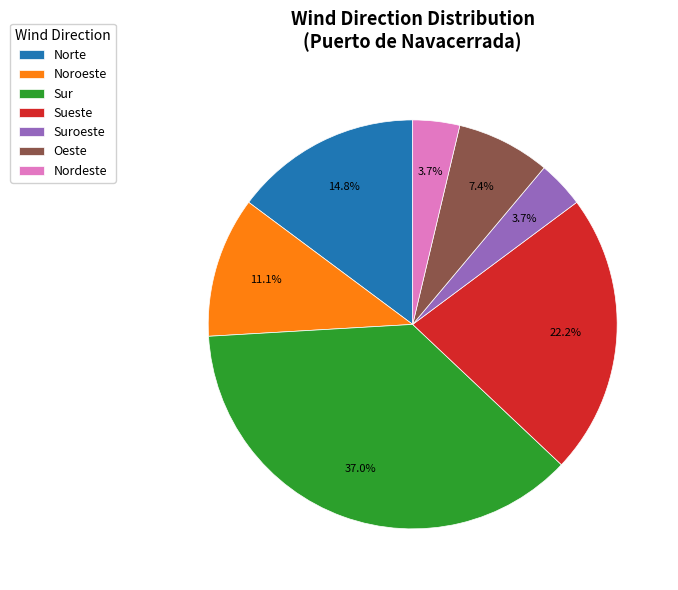

Does Nordeste account for over 50% of the chart?

No